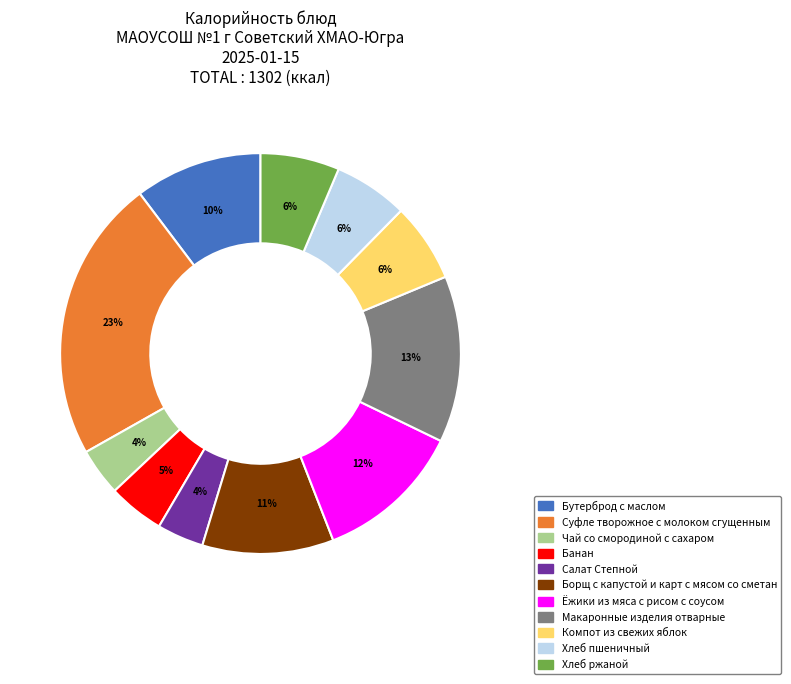

Count the number of slices in the pie.

11